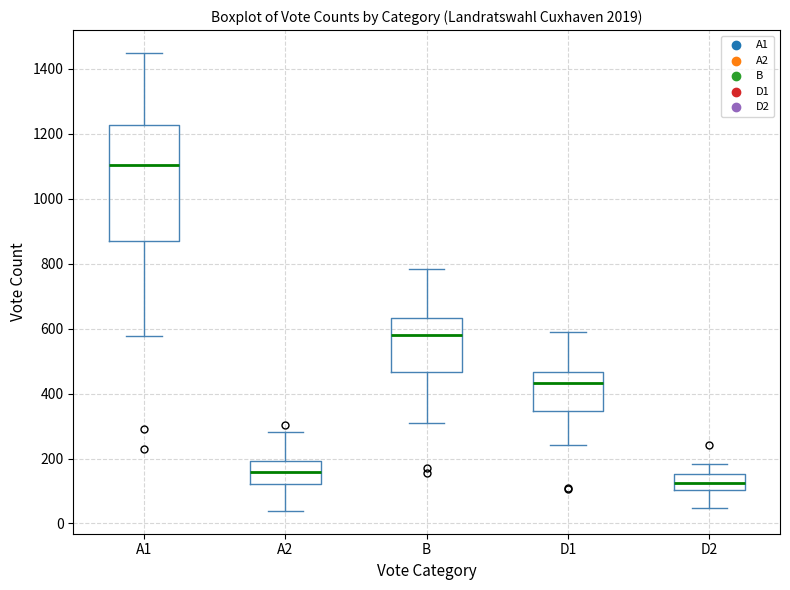

Which box has the lowest median line?

D2